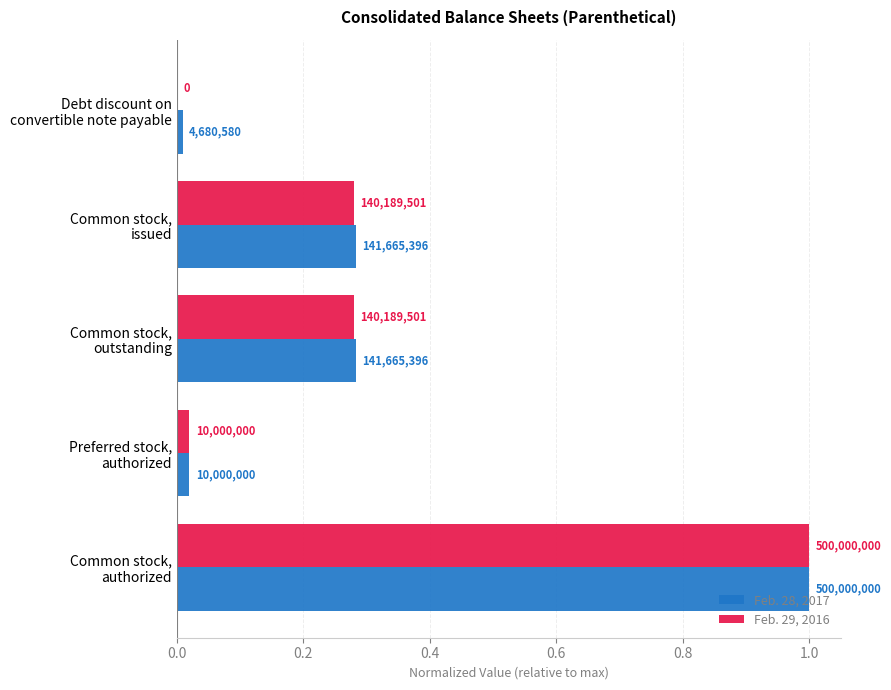

Which series has the largest range (max minus min)?

Feb. 29, 2016